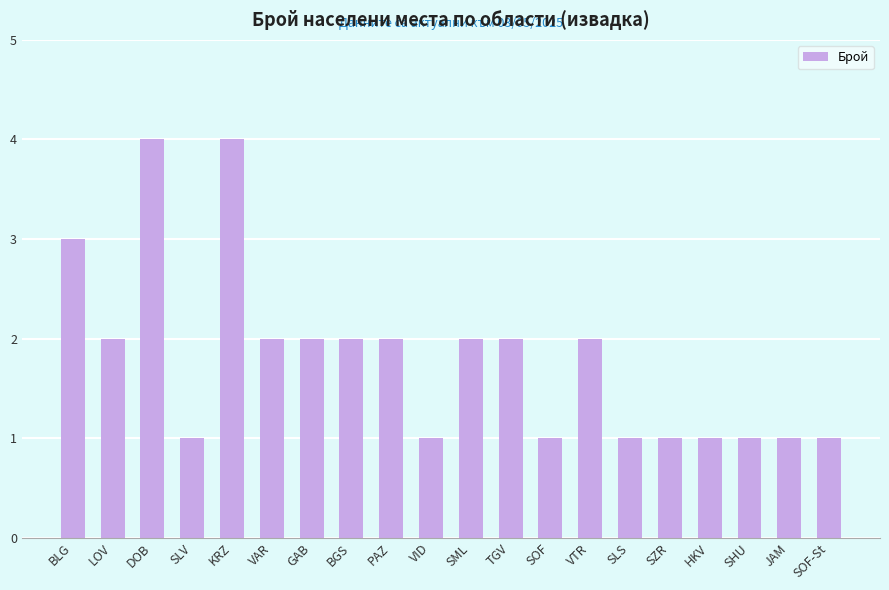

True or false: the data shows 3 at TGV.

False